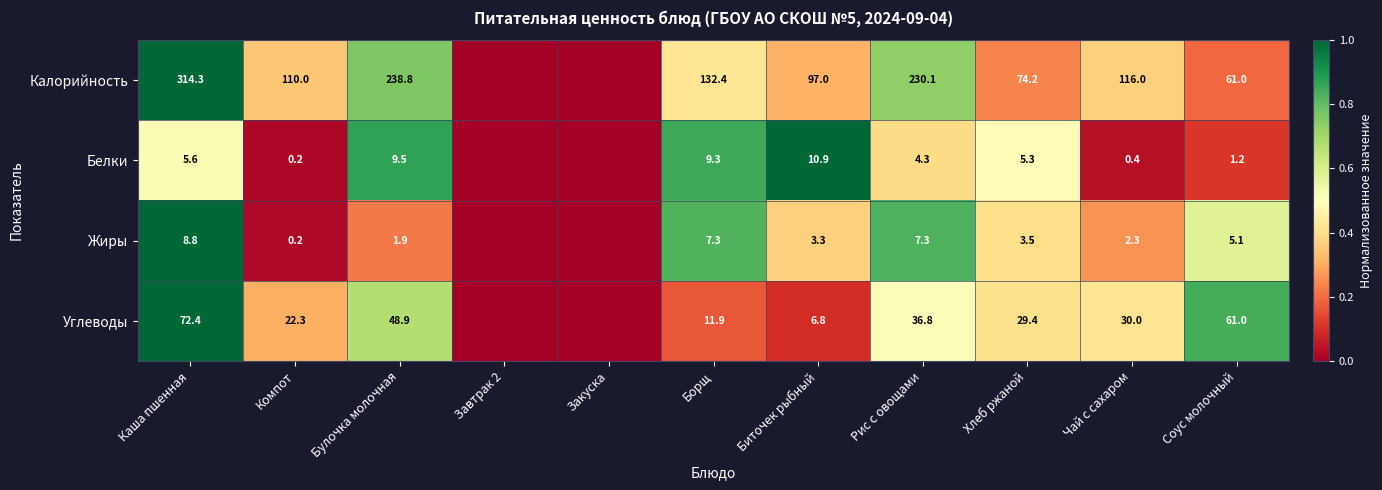

What is the spread (max minus min) of values at Чай с сахаром?

115.6